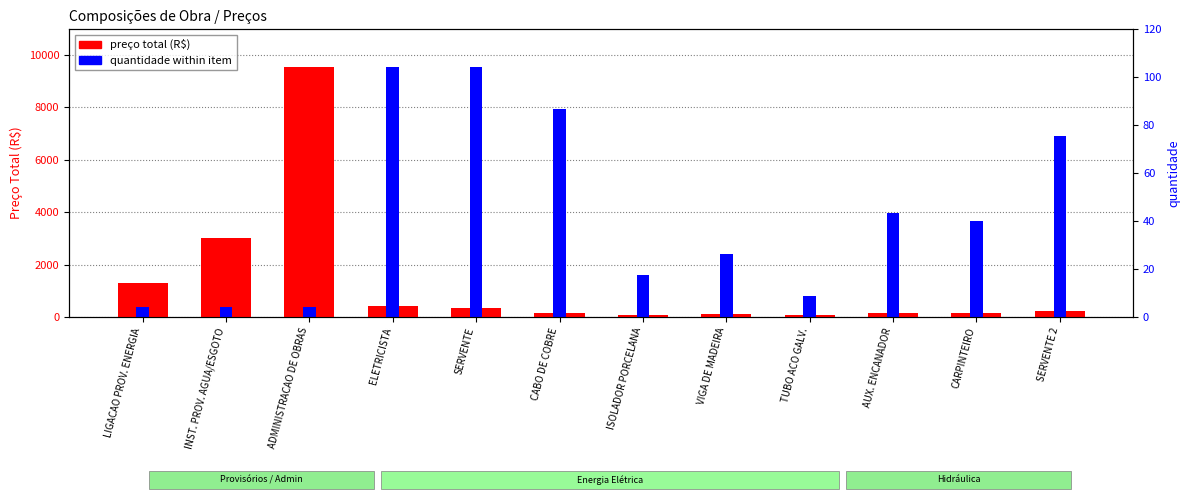

Reading left to right, list all the values displayed in this chart.

preco total (R$): LIGACAO PROV. ENERGIA=1308.7	INST. PROV. AGUA/ESGOTO=2993.3	ADMINISTRACAO DE OBRAS=9539.4	ELETRICISTA=424.6	SERVENTE=333.4	CABO DE COBRE=138.2	ISOLADOR PORCELANA=82.2	VIGA DE MADEIRA=103.3	TUBO ACO GALV.=78.2	AUX. ENCANADOR=142.9	CARPINTEIRO=157.3	SERVENTE 2=241.1
quantidade (scaled): LIGACAO PROV. ENERGIA=397.5	INST. PROV. AGUA/ESGOTO=397.5	ADMINISTRACAO DE OBRAS=397.5	ELETRICISTA=9539.4	SERVENTE=9539.4	CABO DE COBRE=7949.5	ISOLADOR PORCELANA=1589.9	VIGA DE MADEIRA=2384.8	TUBO ACO GALV.=794.9	AUX. ENCANADOR=3974.8	CARPINTEIRO=3677.4	SERVENTE 2=6899.0